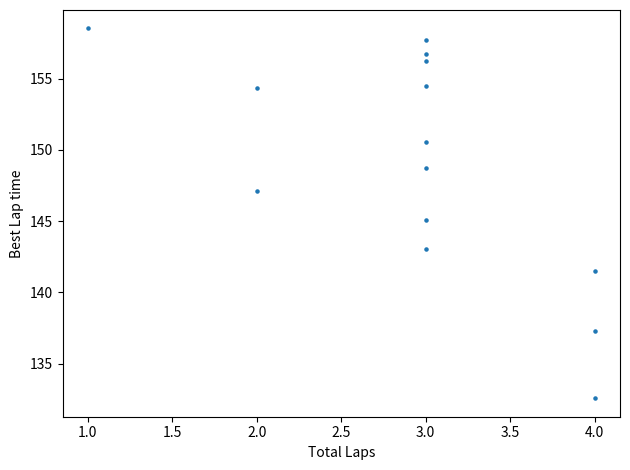

What is the range of X values (max minus min)?

3.0